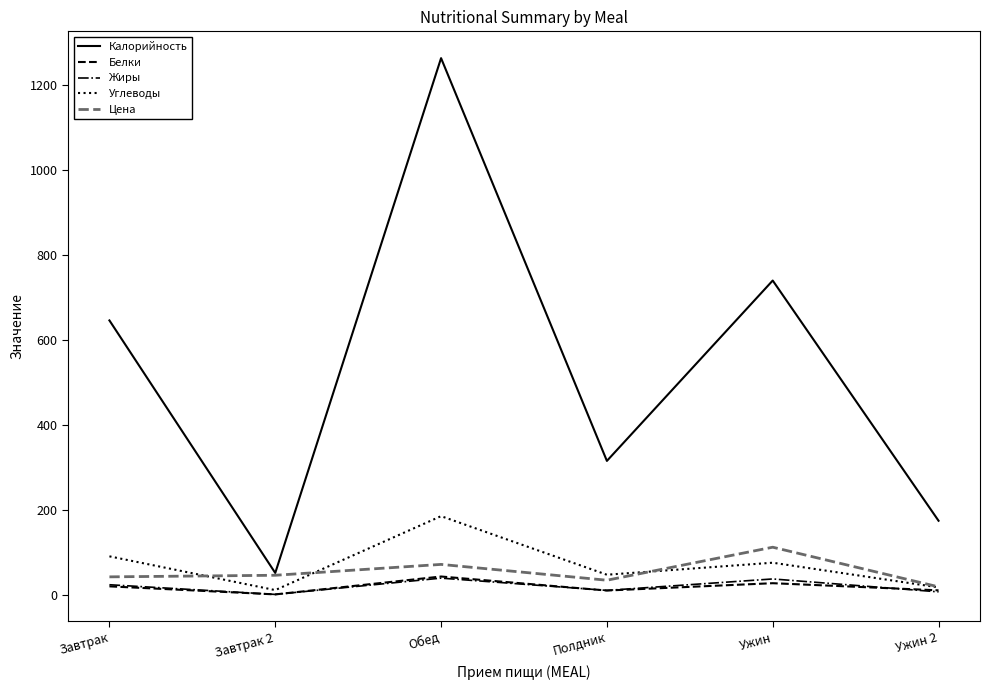

True or false: Жиры and Калорийность cross at least once.

False